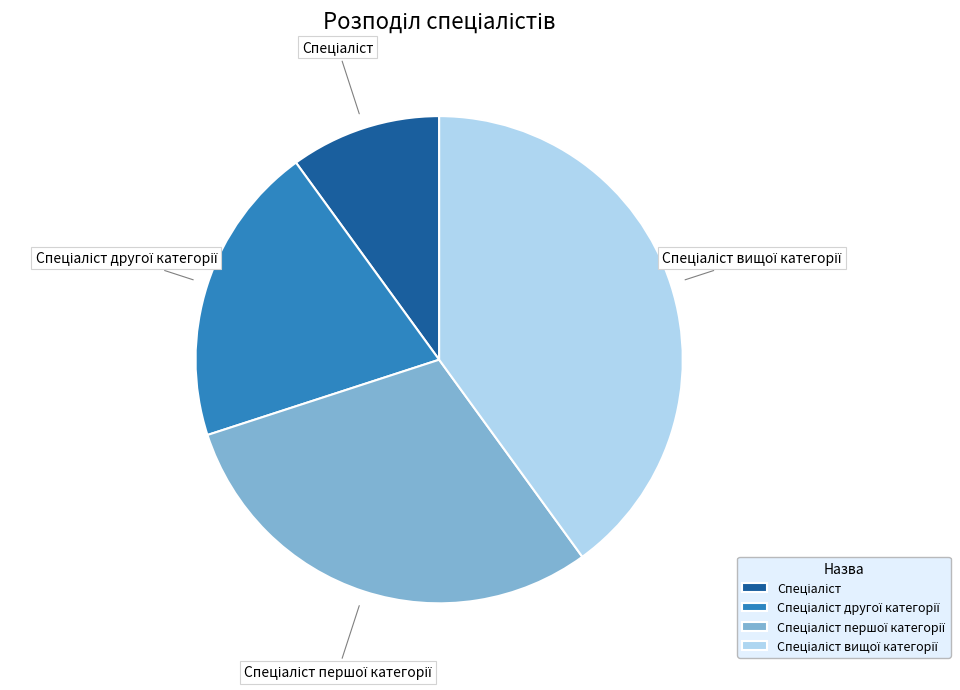

Does any single category account for the majority?

No